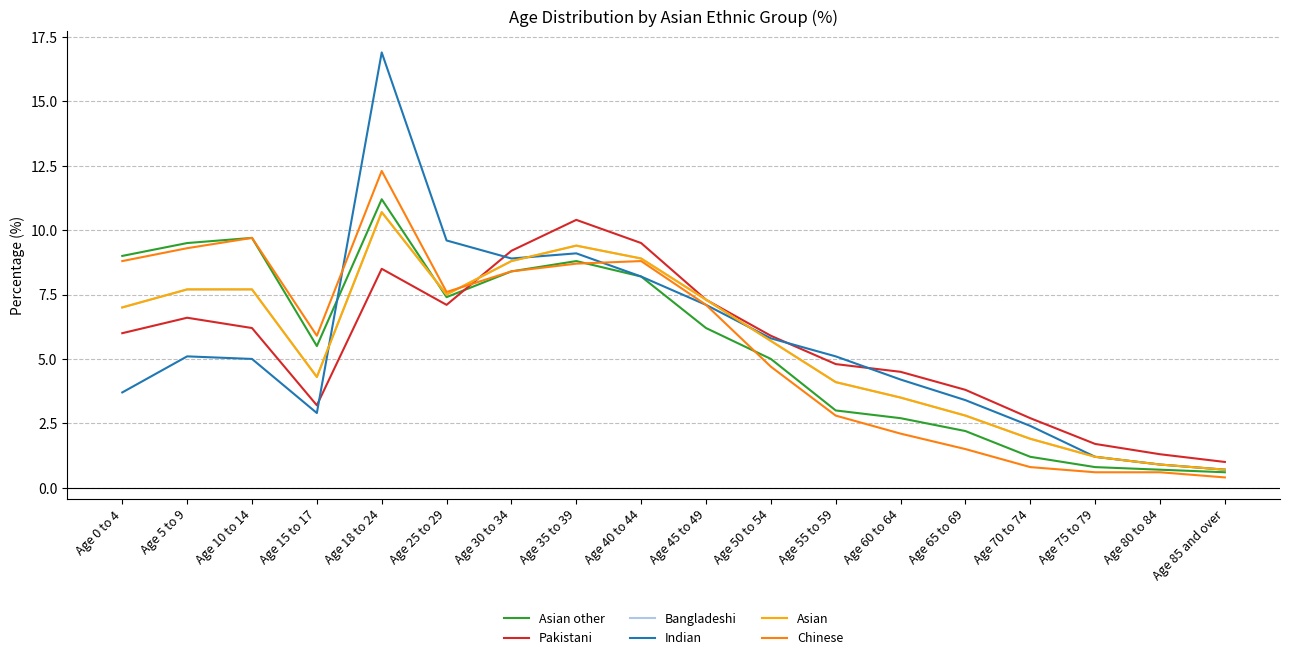

True or false: Chinese and Asian other intersect in this chart.

True